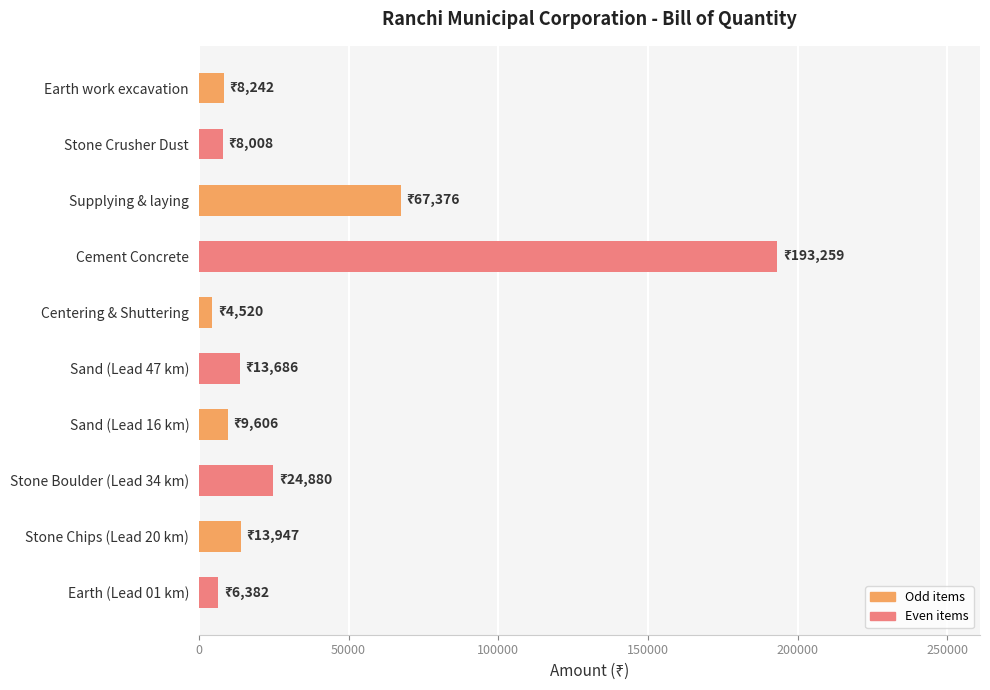

Are the bars horizontal?

Yes